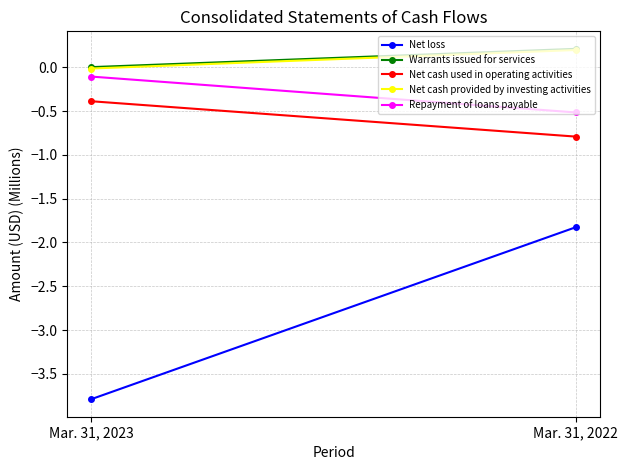

What value does the Net cash used in operating activities series have at Mar. 31, 2022?

-0.8